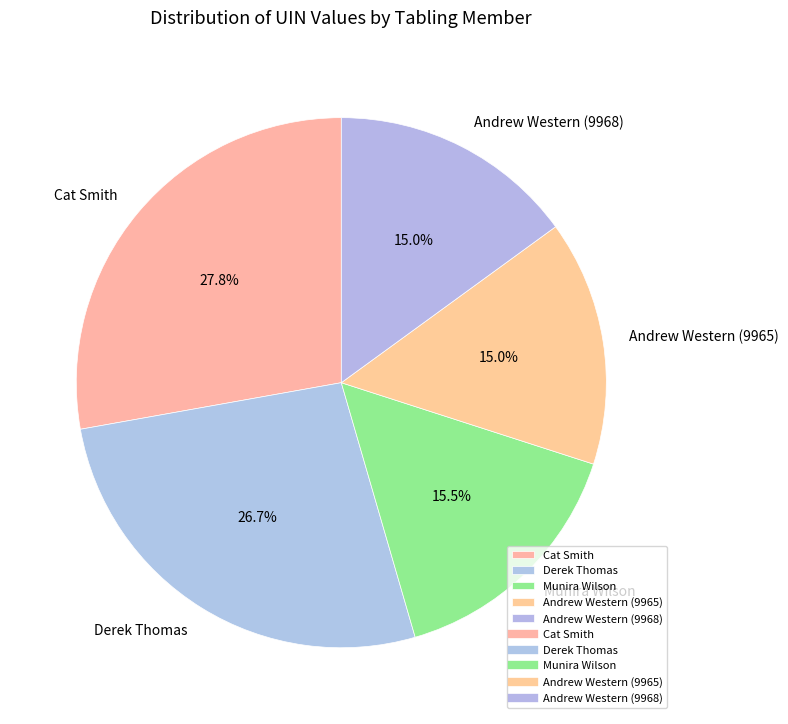

To the nearest percent, what portion does Cat Smith represent?

28%